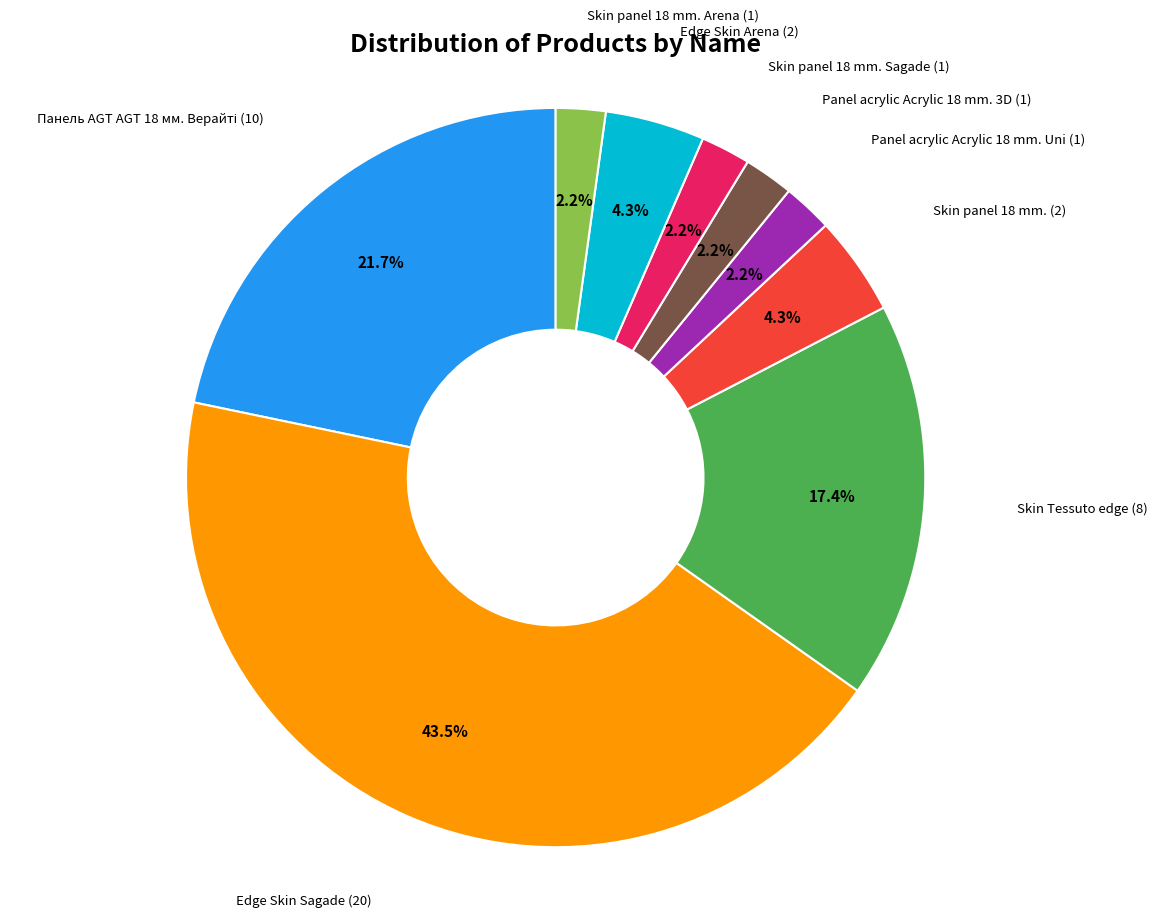

Which category has the biggest portion of the pie?

Edge Skin Sagade